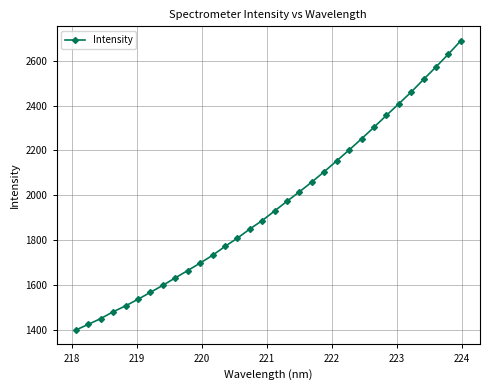

True or false: the data has more than 2 interior local peaks.

False